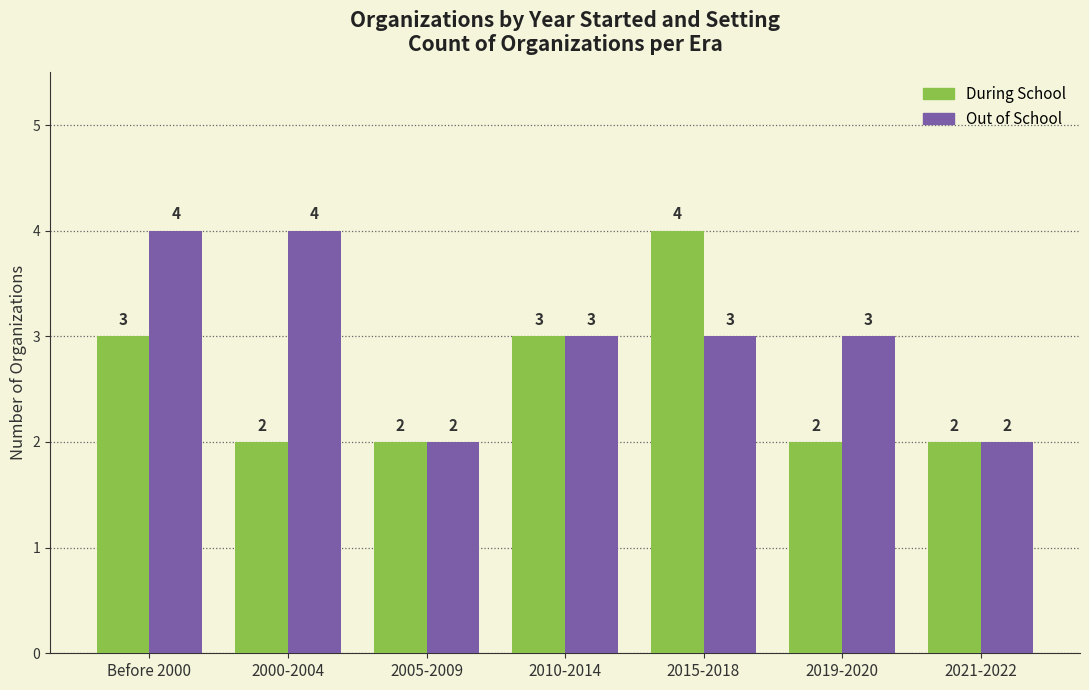

Is the value of During School at 2000-2004 greater than the value of Out of School at Before 2000?

No